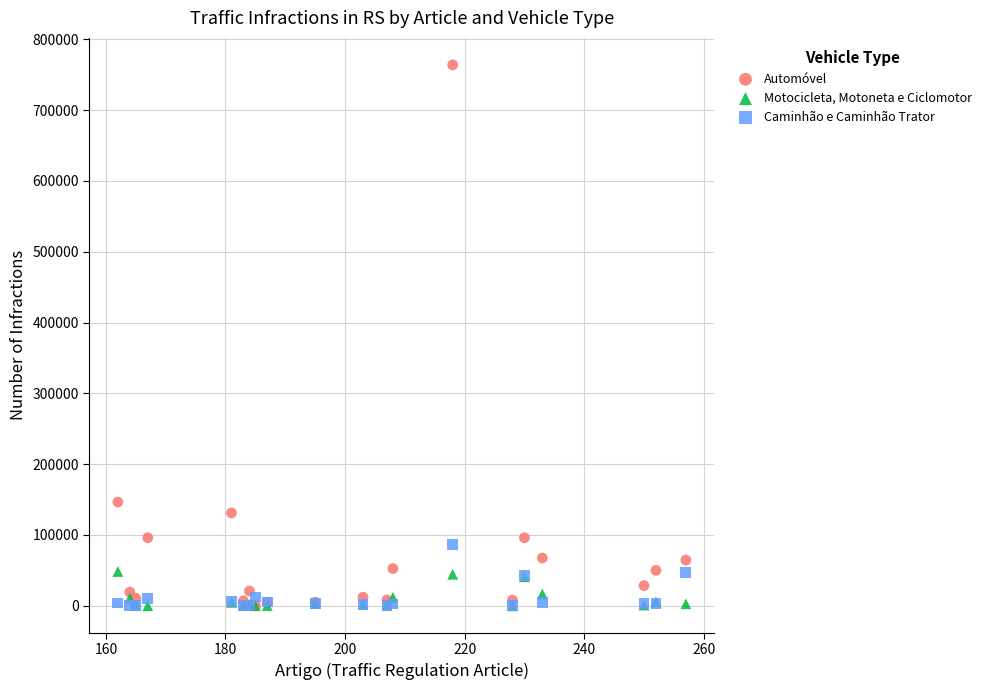

In the Automóvel series, what Y value is closest to 382096?

146448